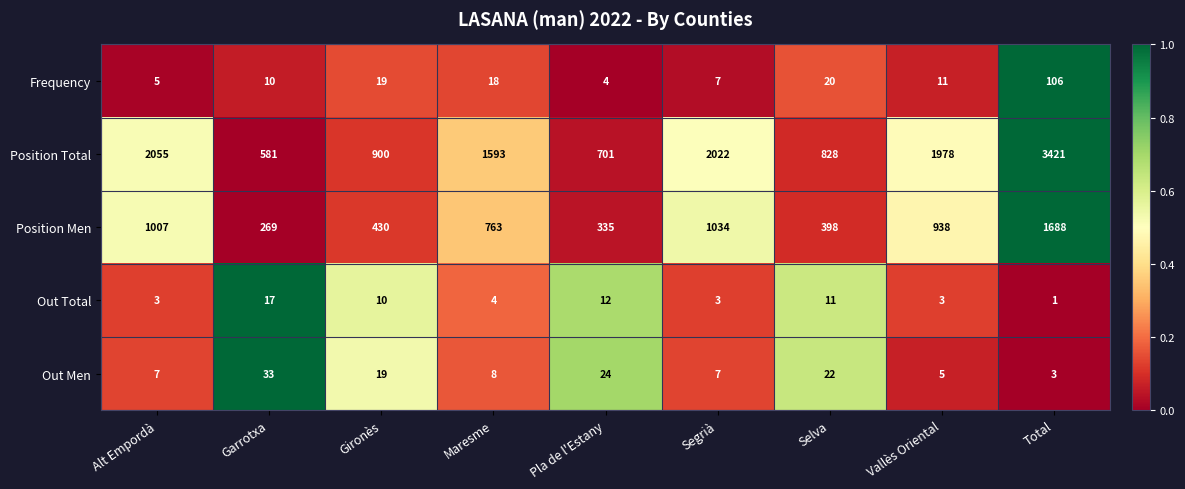

What is the sum of the Out Total values at Garrotxa and Segrià?

20